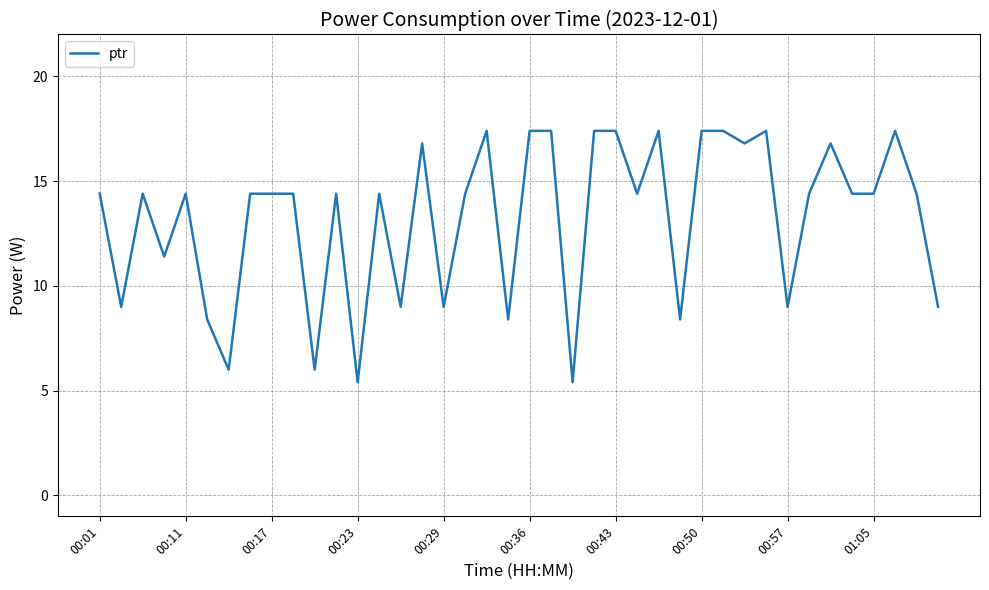

What is the greatest value displayed?

17.4